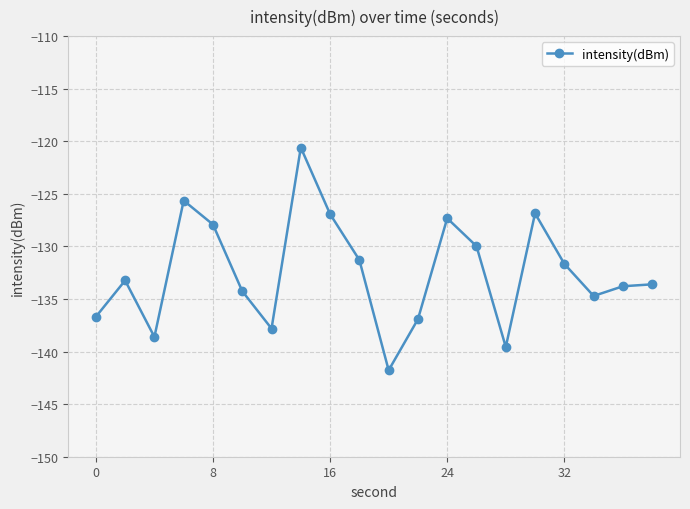

What is the greatest value displayed?

-120.6